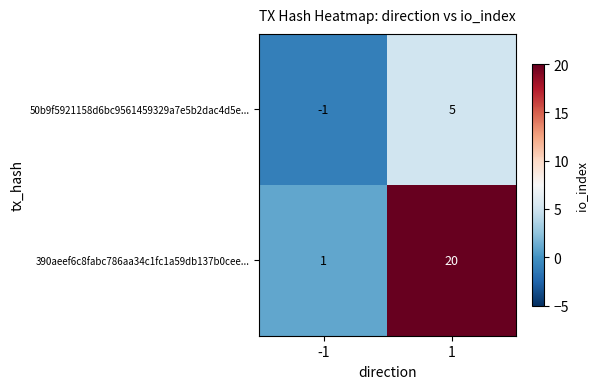

Reading right to left, transcribe all the data shown in this chart.

50b9f5921158d6bc9561459329a7e5b2dac4d5e...: 5	-1
390aeef6c8fabc786aa34c1fc1a59db137b0cee...: 20	1